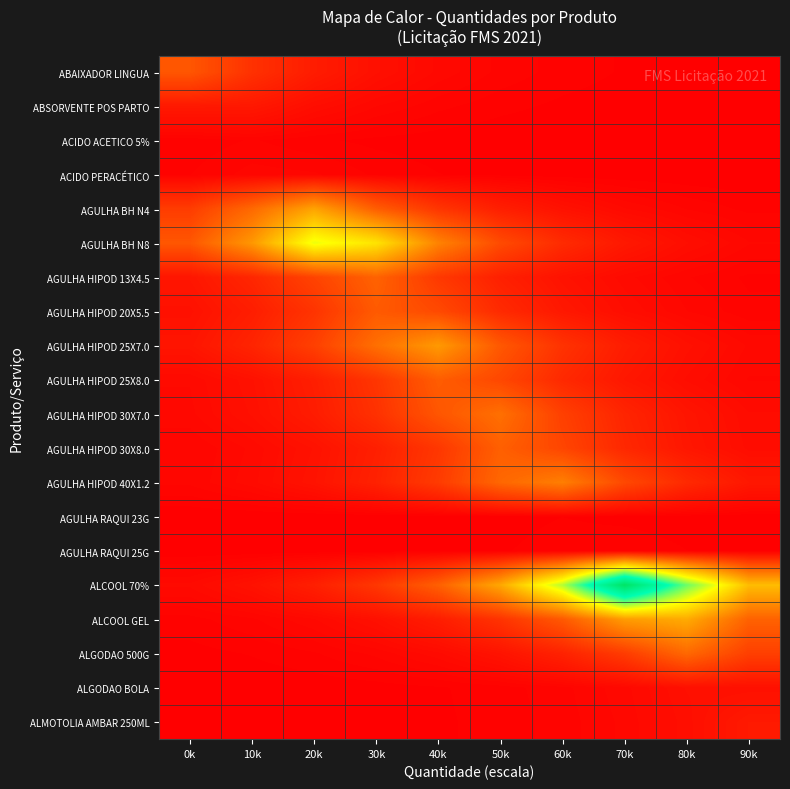

Reading left to right, extract all data points from this chart.

ABAIXADOR LINGUA: 0k=0.2	10k=0.1	20k=0.1	30k=0.0	40k=0.0	50k=0.0	60k=0.0	70k=0.0	80k=0.0	90k=0.0
ABSORVENTE POS PARTO: 0k=0.0	10k=0.0	20k=0.0	30k=0.0	40k=0.0	50k=0.0	60k=0.0	70k=0.0	80k=0.0	90k=0.0
ACIDO ACETICO 5%: 0k=0.0	10k=0.0	20k=0.0	30k=0.0	40k=0.0	50k=0.0	60k=0.0	70k=0.0	80k=0.0	90k=0.0
ACIDO PERACÉTICO: 0k=0.0	10k=0.0	20k=0.0	30k=0.0	40k=0.0	50k=0.0	60k=0.0	70k=0.0	80k=0.0	90k=0.0
AGULHA BH N4: 0k=0.1	10k=0.2	20k=0.3	30k=0.2	40k=0.1	50k=0.1	60k=0.0	70k=0.0	80k=0.0	90k=0.0
AGULHA BH N8: 0k=0.2	10k=0.3	20k=0.5	30k=0.4	40k=0.3	50k=0.1	60k=0.1	70k=0.0	80k=0.0	90k=0.0
AGULHA HIPOD 13X4.5: 0k=0.0	10k=0.1	20k=0.1	30k=0.2	40k=0.1	50k=0.1	60k=0.0	70k=0.0	80k=0.0	90k=0.0
AGULHA HIPOD 20X5.5: 0k=0.0	10k=0.1	20k=0.1	30k=0.2	40k=0.1	50k=0.1	60k=0.0	70k=0.0	80k=0.0	90k=0.0
AGULHA HIPOD 25X7.0: 0k=0.0	10k=0.1	20k=0.1	30k=0.2	40k=0.3	50k=0.2	60k=0.1	70k=0.1	80k=0.0	90k=0.0
AGULHA HIPOD 25X8.0: 0k=0.0	10k=0.0	20k=0.1	30k=0.1	40k=0.2	50k=0.1	60k=0.1	70k=0.0	80k=0.0	90k=0.0
AGULHA HIPOD 30X7.0: 0k=0.0	10k=0.0	20k=0.1	30k=0.1	40k=0.2	50k=0.2	60k=0.1	70k=0.1	80k=0.0	90k=0.0
AGULHA HIPOD 30X8.0: 0k=0.0	10k=0.0	20k=0.0	30k=0.1	40k=0.1	50k=0.2	60k=0.1	70k=0.1	80k=0.0	90k=0.0
AGULHA HIPOD 40X1.2: 0k=0.0	10k=0.0	20k=0.0	30k=0.1	40k=0.1	50k=0.2	60k=0.2	70k=0.1	80k=0.1	90k=0.0
AGULHA RAQUI 23G: 0k=0.0	10k=0.0	20k=0.0	30k=0.0	40k=0.0	50k=0.0	60k=0.0	70k=0.0	80k=0.0	90k=0.0
AGULHA RAQUI 25G: 0k=0.0	10k=0.0	20k=0.0	30k=0.0	40k=0.0	50k=0.0	60k=0.0	70k=0.0	80k=0.0	90k=0.0
ALCOOL 70%: 0k=0.0	10k=0.0	20k=0.1	30k=0.1	40k=0.2	50k=0.3	60k=0.6	70k=1.0	80k=0.6	90k=0.4
ALCOOL GEL: 0k=0.0	10k=0.0	20k=0.0	30k=0.0	40k=0.1	50k=0.1	60k=0.2	70k=0.3	80k=0.3	90k=0.2
ALGODAO 500G: 0k=0.0	10k=0.0	20k=0.0	30k=0.0	40k=0.0	50k=0.0	60k=0.1	70k=0.1	80k=0.2	90k=0.1
ALGODAO BOLA: 0k=0.0	10k=0.0	20k=0.0	30k=0.0	40k=0.0	50k=0.0	60k=0.0	70k=0.0	80k=0.0	90k=0.0
ALMOTOLIA AMBAR 250ML: 0k=0.0	10k=0.0	20k=0.0	30k=0.0	40k=0.0	50k=0.0	60k=0.0	70k=0.0	80k=0.0	90k=0.1